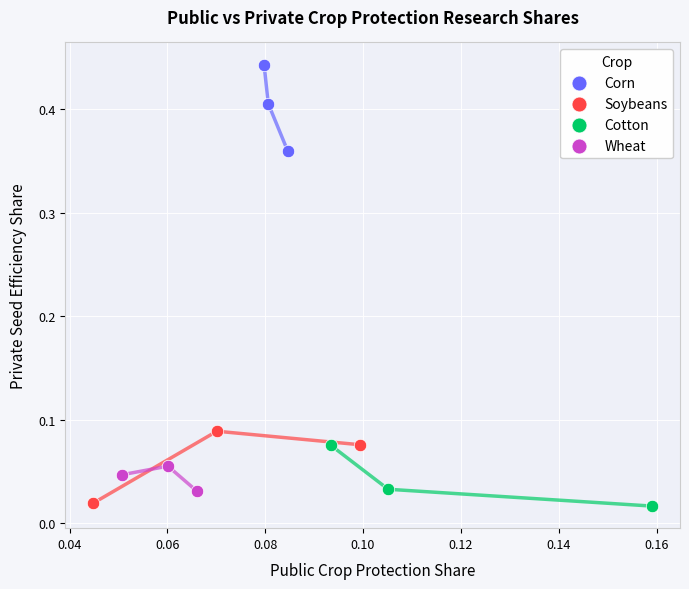

Which series contains the highest Y value?

Corn